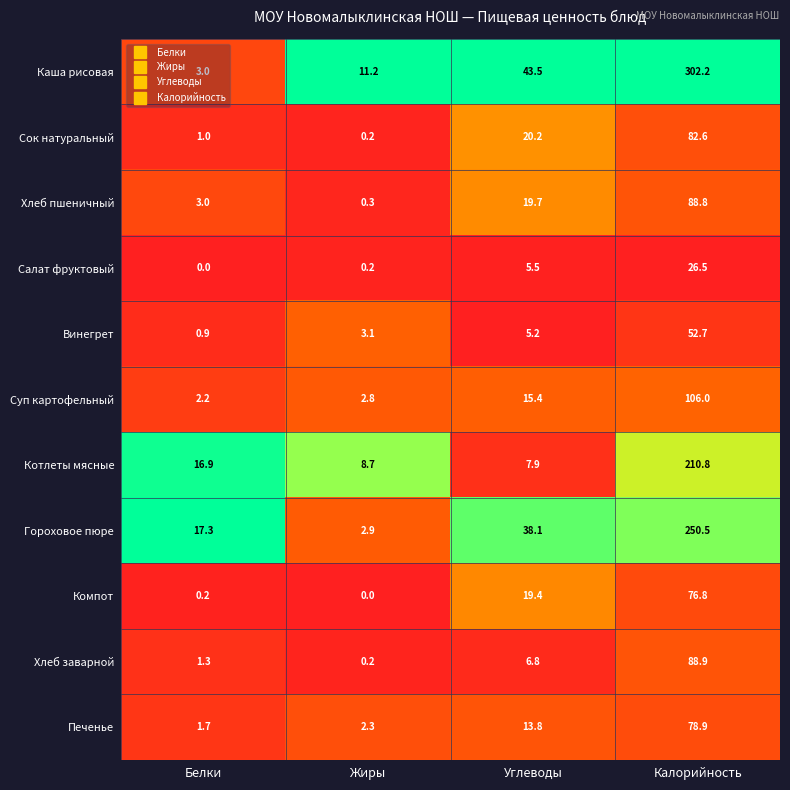

What is the spread (max minus min) of values at Углеводы?

38.3